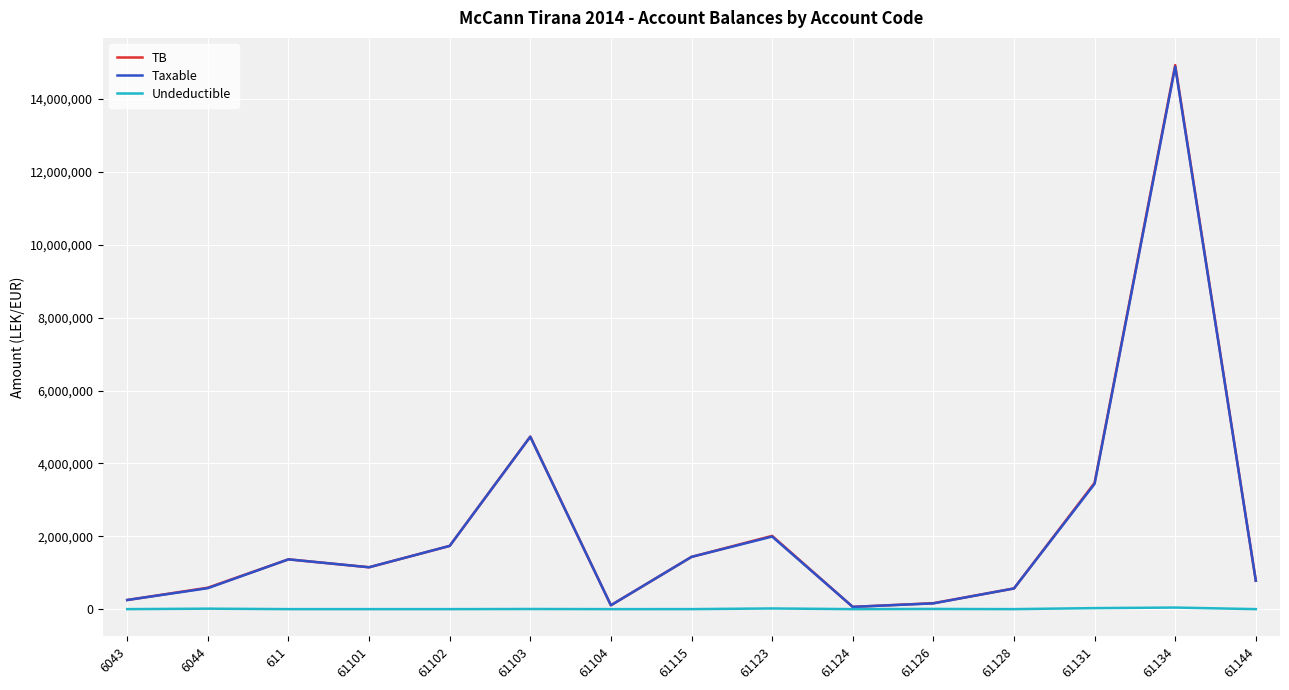

The value of TB at 61123 is 2010362.2. True or false?

True